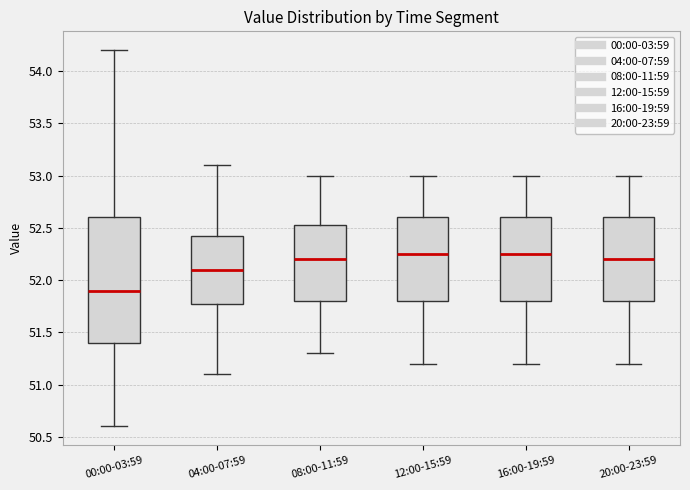

Comparing the boxes themselves (not the whiskers), which one is the tallest?

00:00-03:59